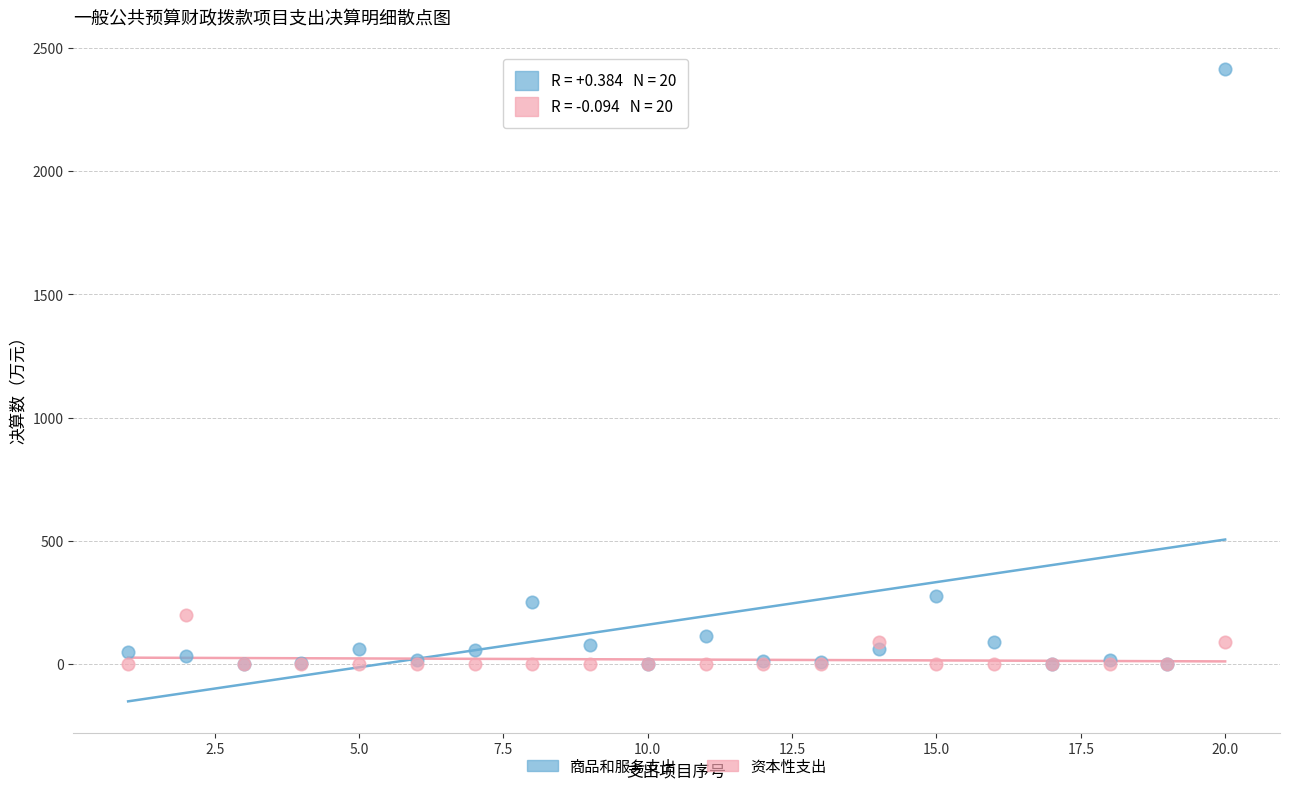

What are all the series names shown in the legend?

商品和服务支出, 资本性支出